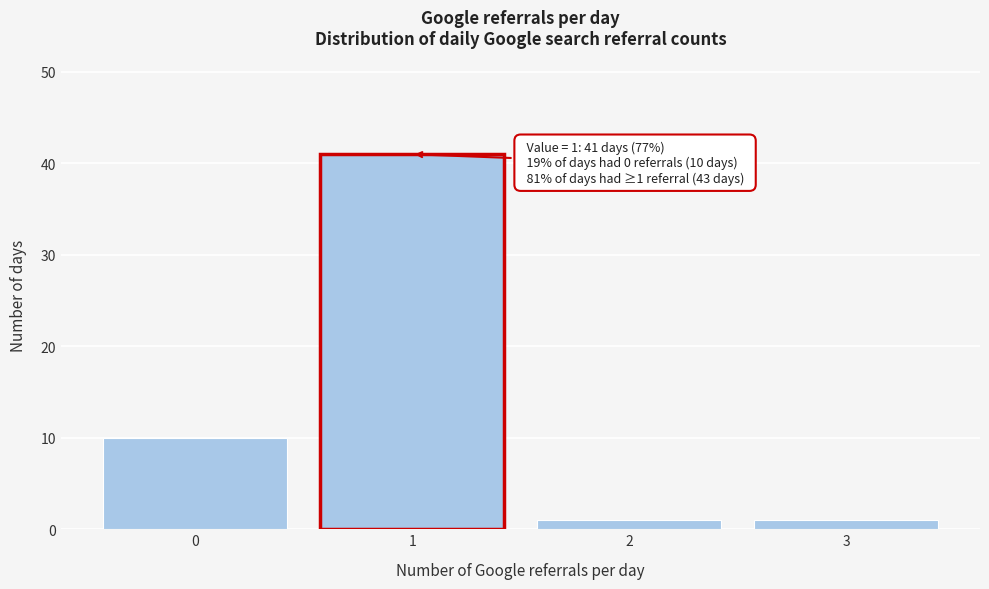

Reading right to left, transcribe all the data shown in this chart.

1	1	41	10